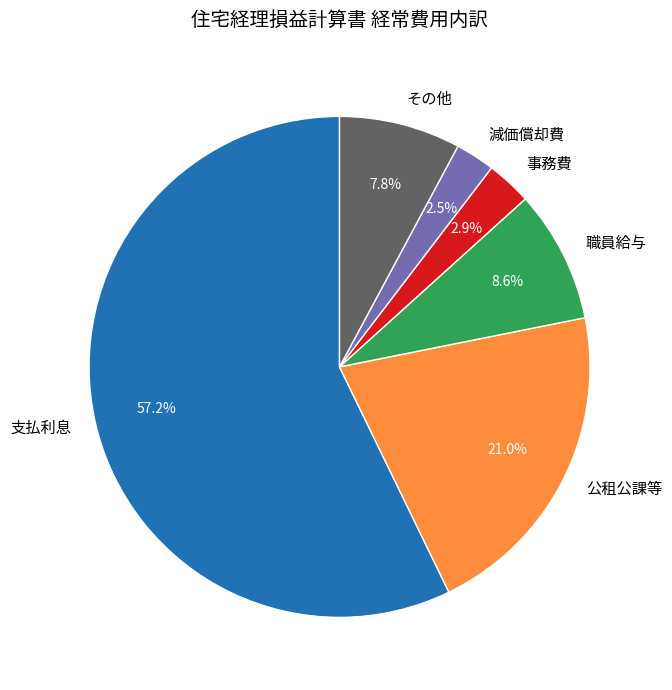

What is the majority slice?

支払利息